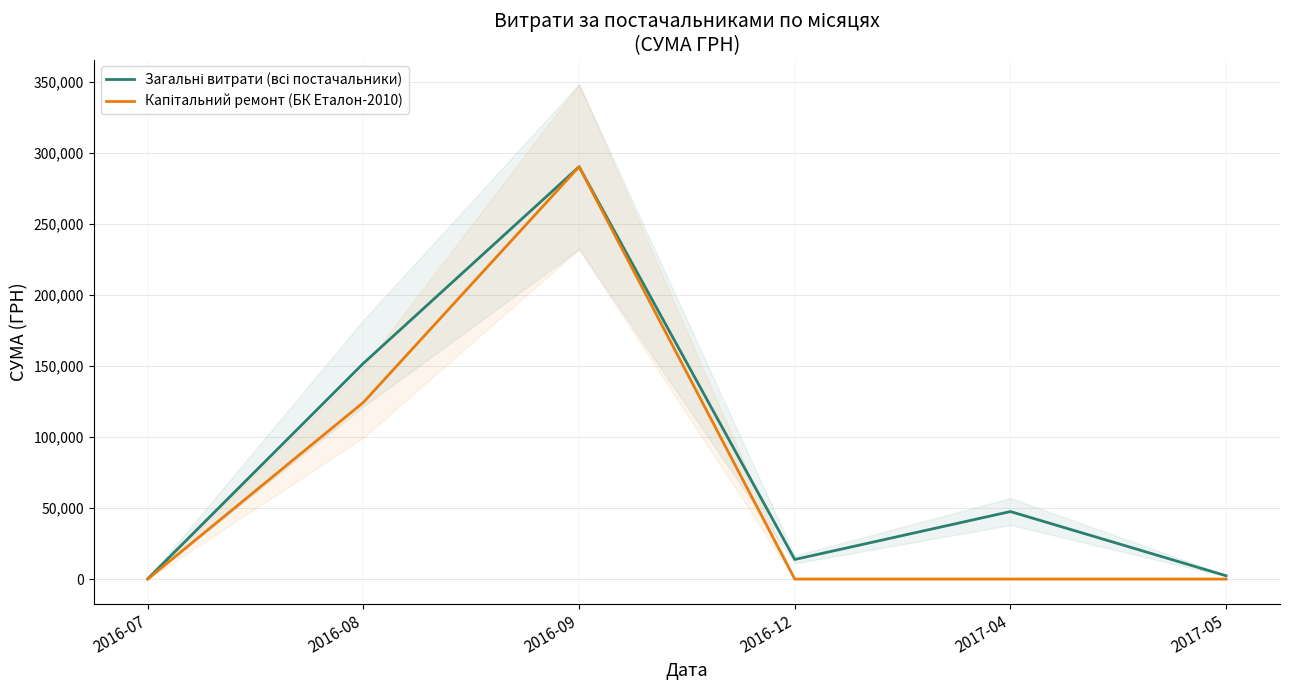

At which label is Капітальний ремонт (БК Еталон-2010) closest to 145050?

2016-08